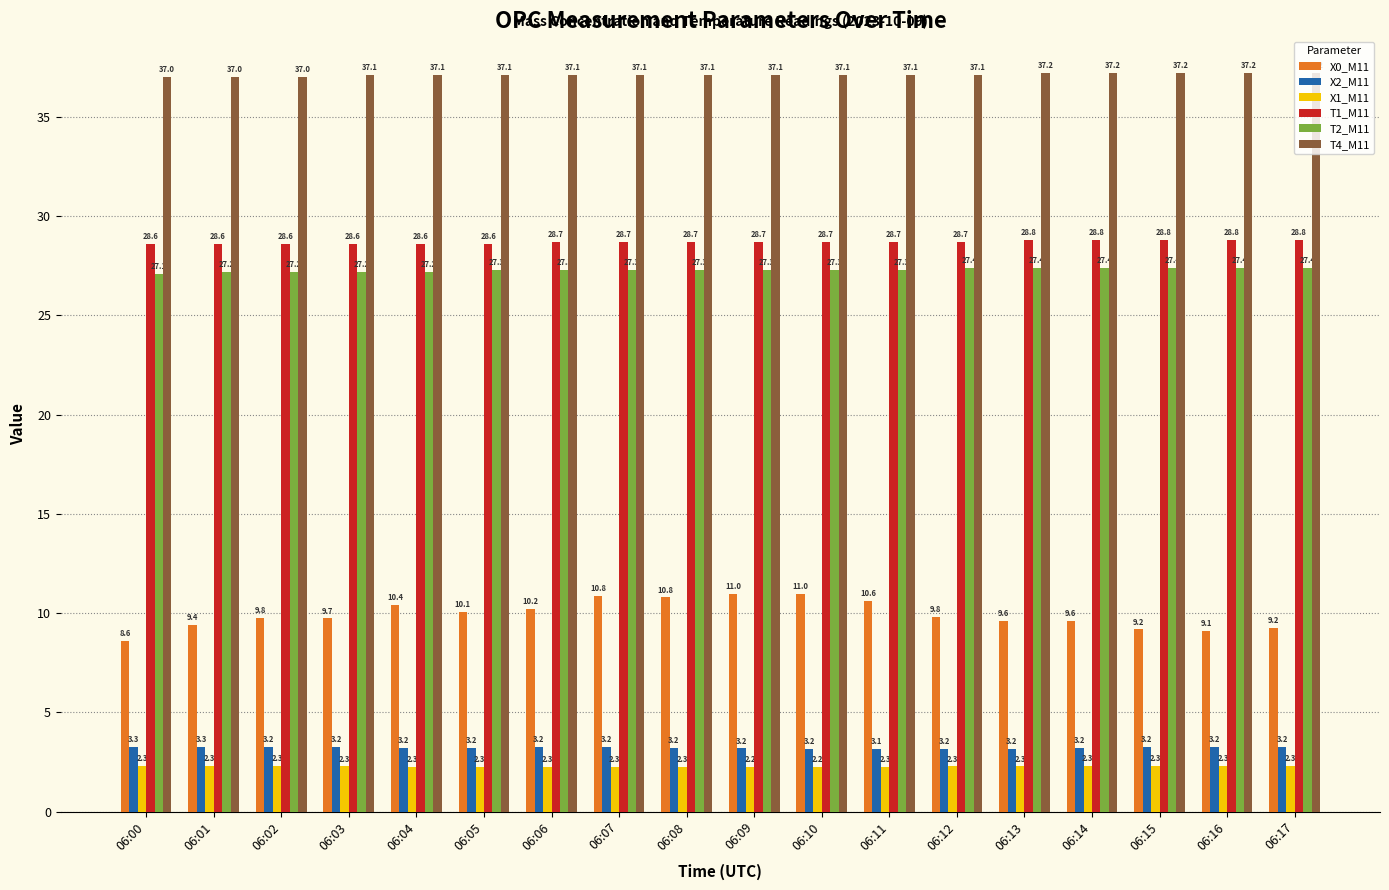

How many X1_M11 values are between 2 and 3?

18